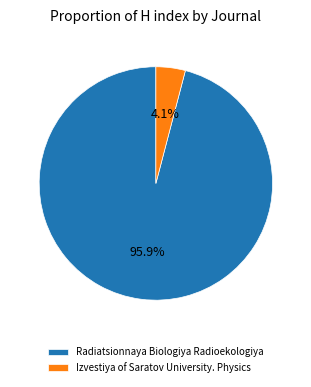

To the nearest percent, what is the average slice percentage?

50%